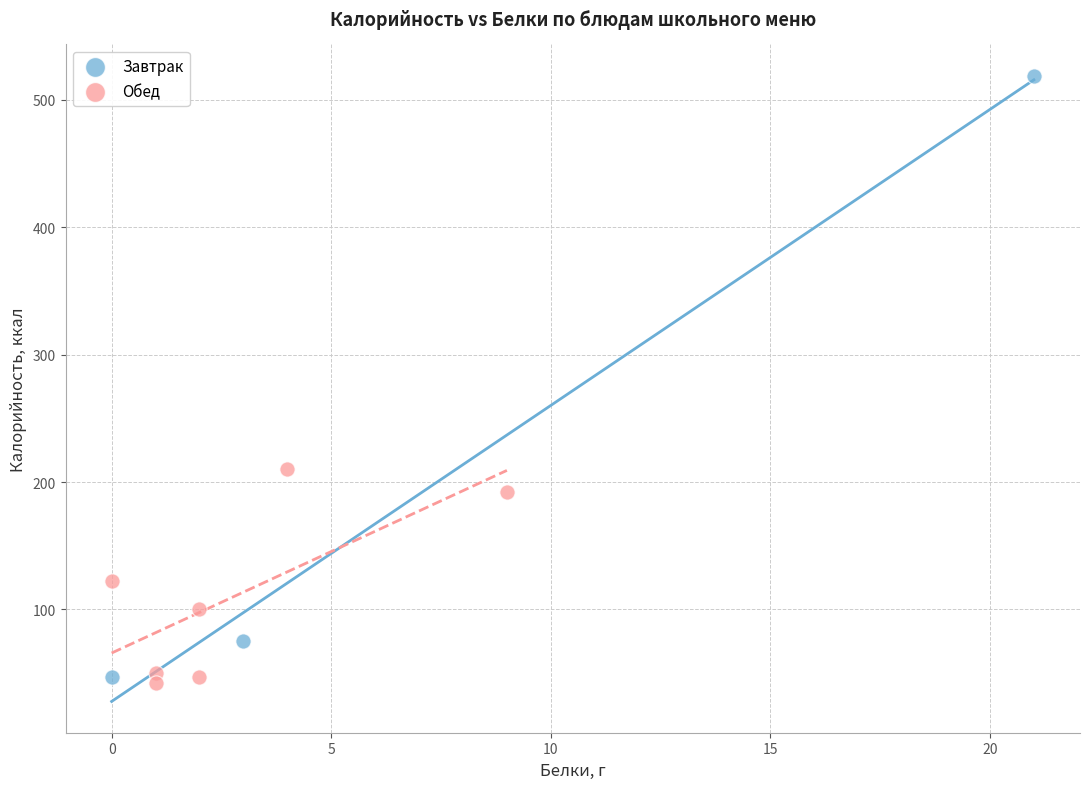

Which series reaches the maximum Y coordinate?

Завтрак